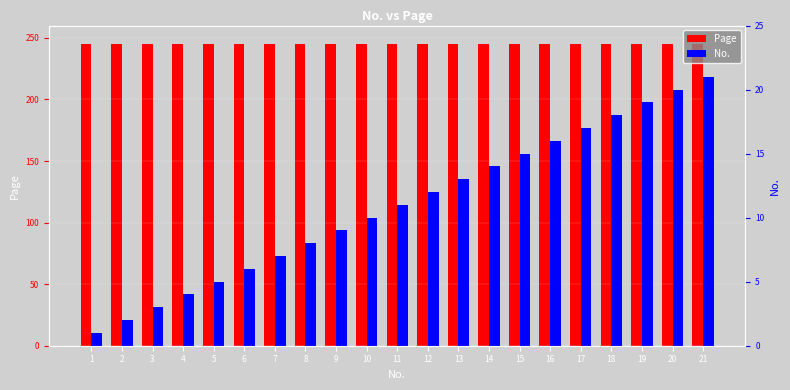

Reading right to left, what are all the values shown in this chart?

Page: 21=245	20=245	19=245	18=245	17=245	16=245	15=245	14=245	13=245	12=245	11=245	10=245	9=245	8=245	7=245	6=245	5=245	4=245	3=245	2=245	1=245
No.: 21=21	20=20	19=19	18=18	17=17	16=16	15=15	14=14	13=13	12=12	11=11	10=10	9=9	8=8	7=7	6=6	5=5	4=4	3=3	2=2	1=1